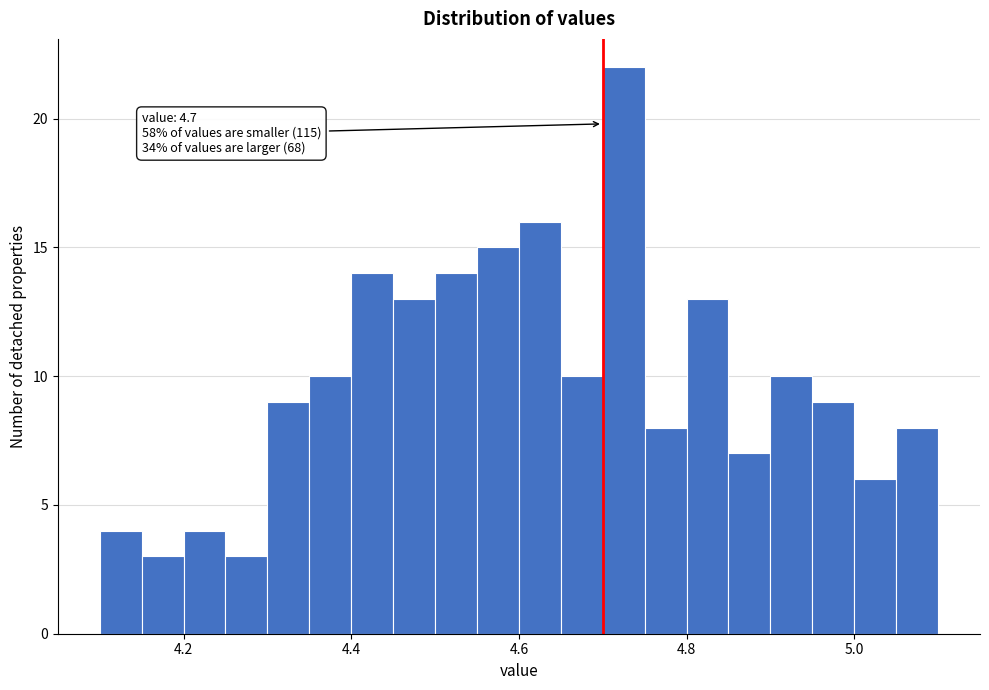

Read against the x-axis, roughly where is the centre of the tallest bar?

4.72